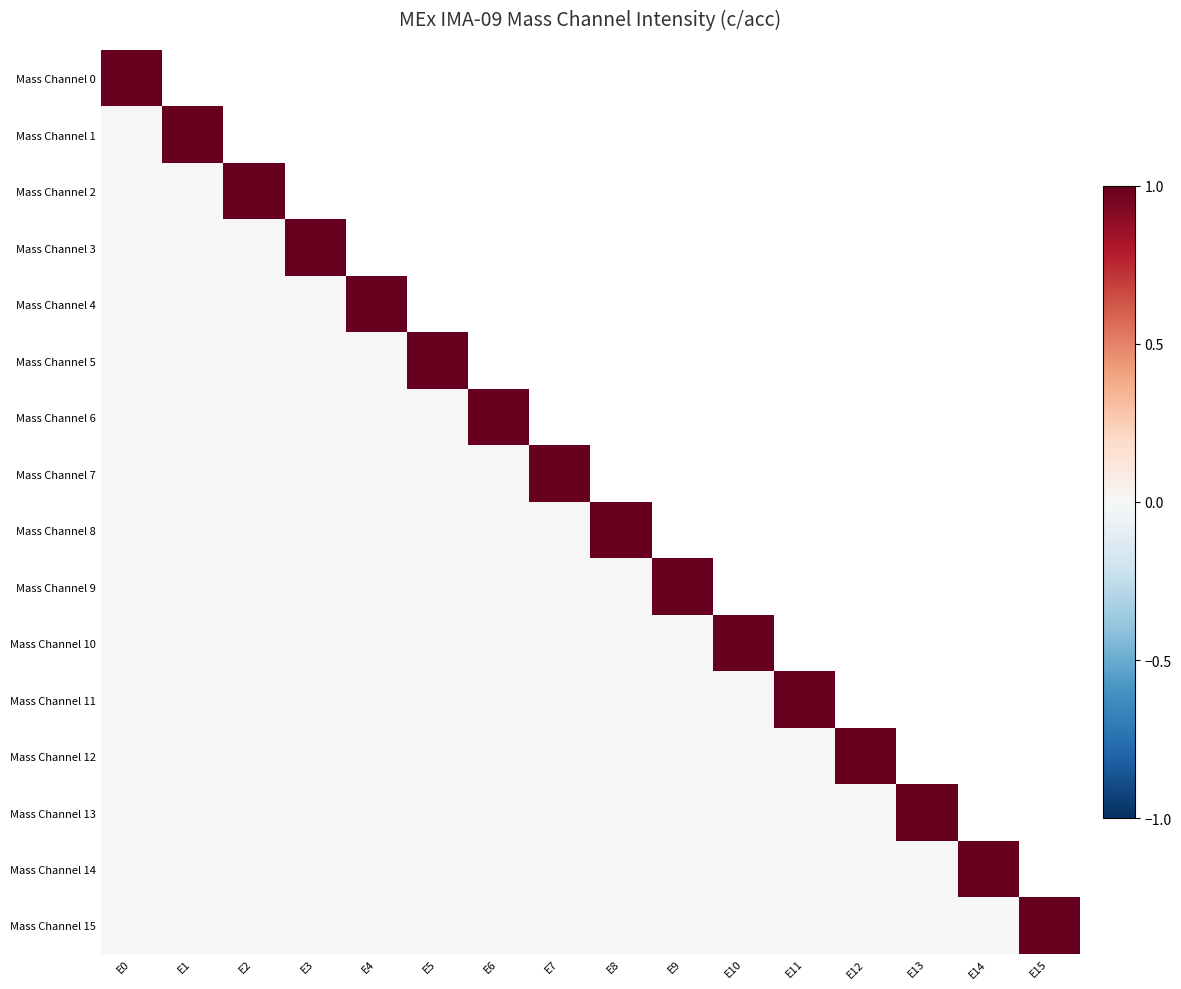

Which series has the largest total across all categories?

Mass Channel 15